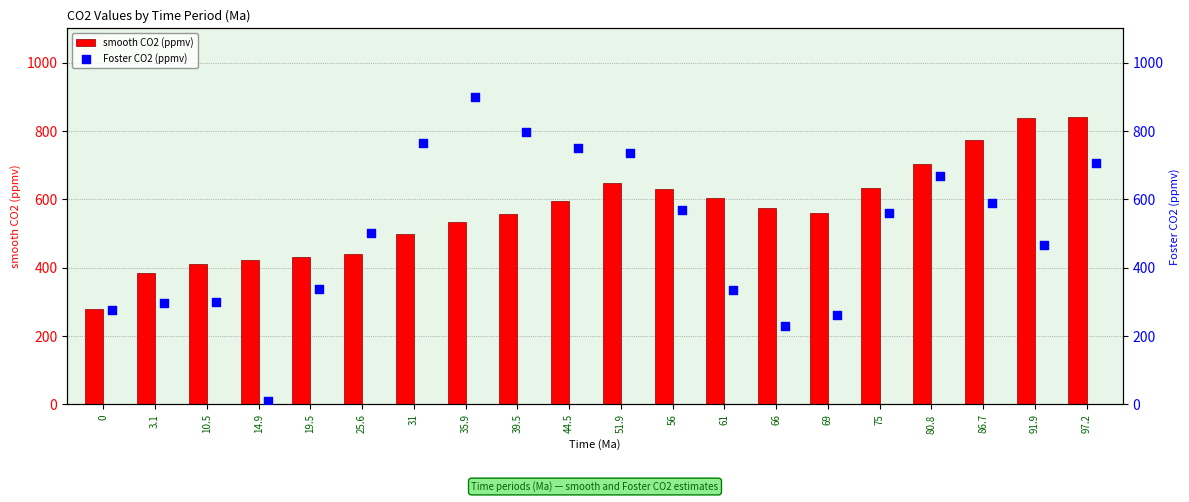

What are all the series names shown in the legend?

smooth CO2 (ppmv), Foster CO2 (ppmv)